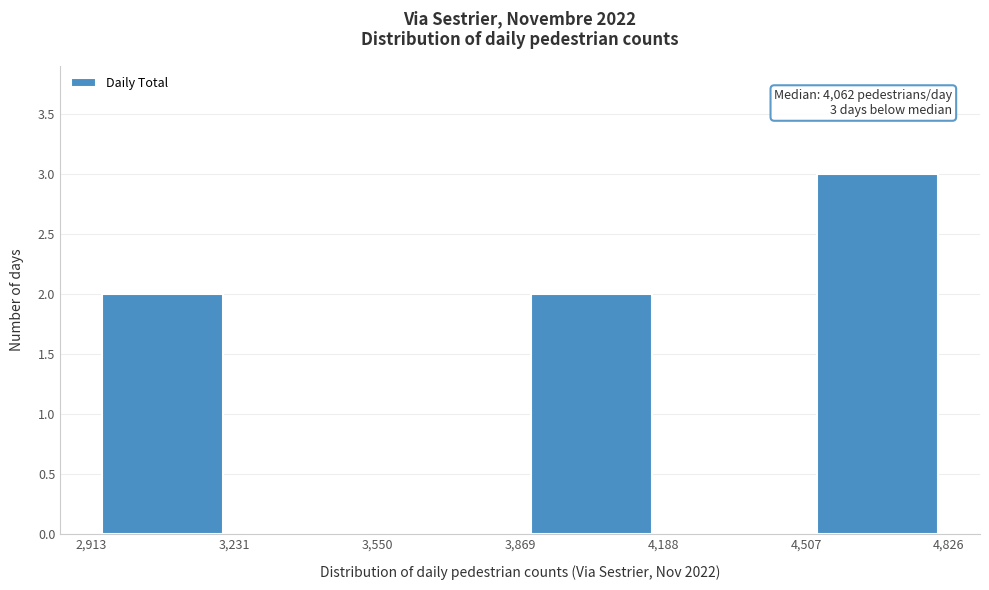

Over which range of the x-axis is the bar tallest?

4,507 to 4,826